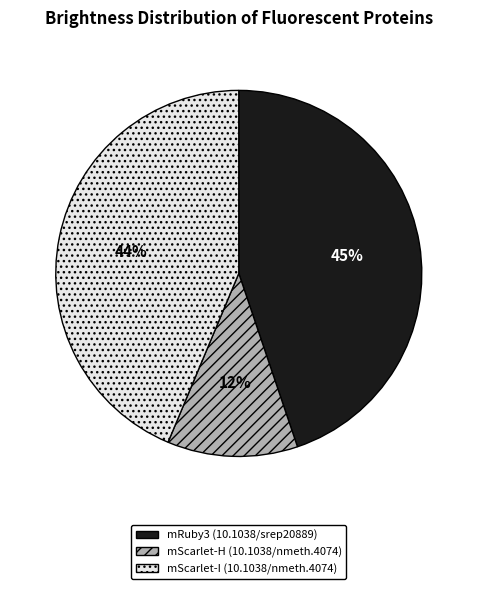

True or false: mRuby3 (10.1038/srep20889) accounts for 33% of the total.

False